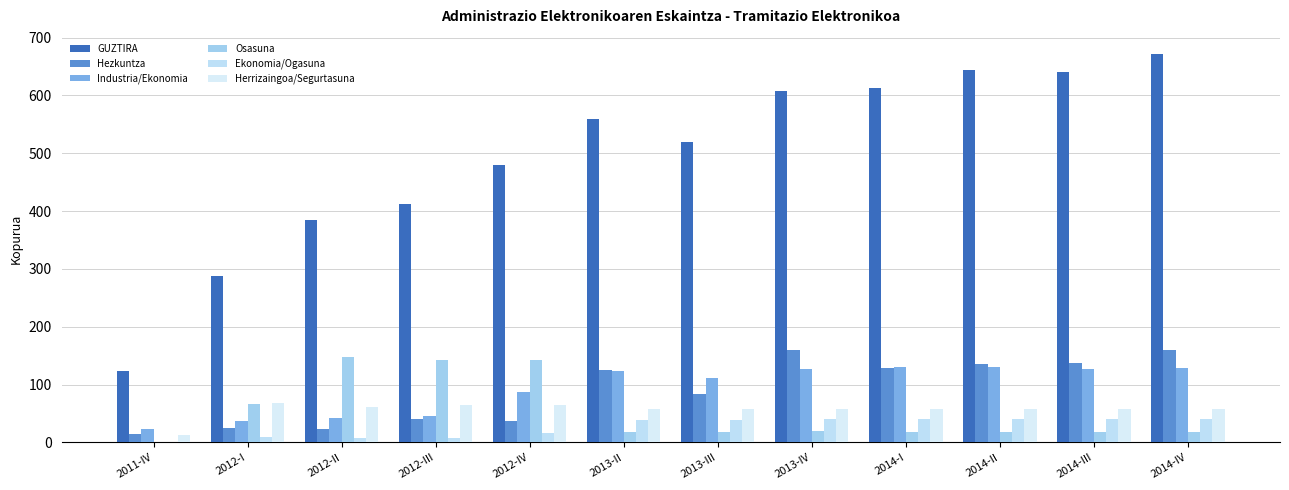

Count the number of data series in this chart.

6